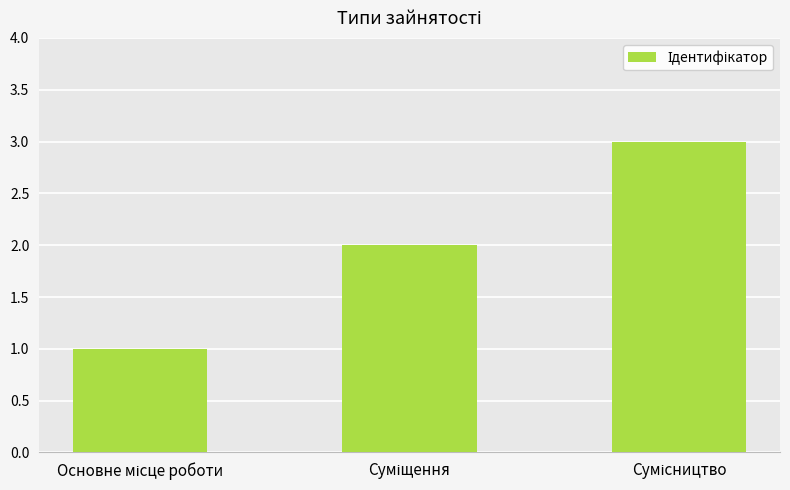

What is the maximum value shown in the chart?

3